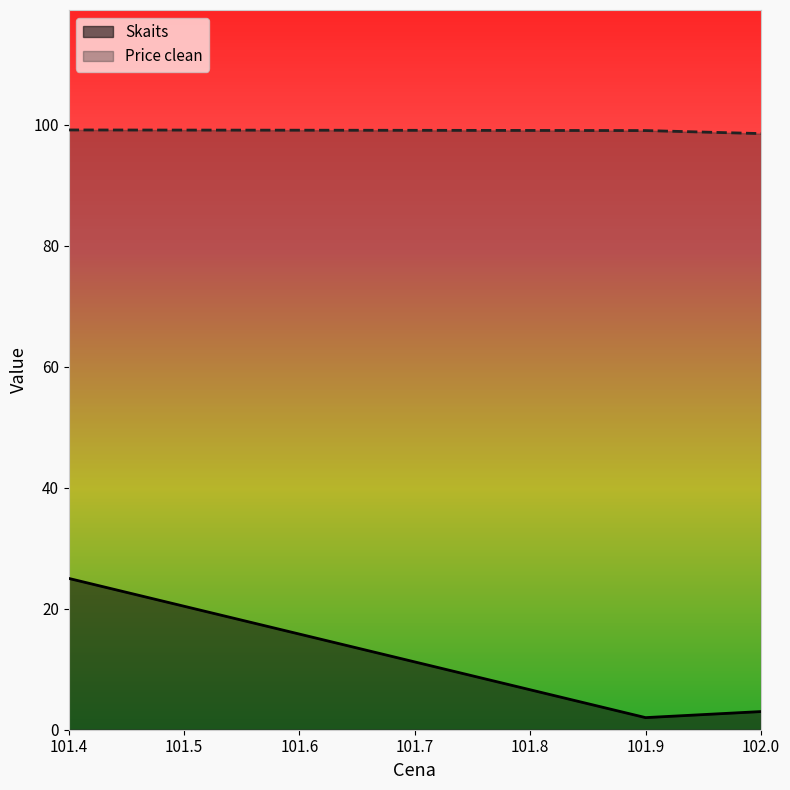

Rank the series by their average value, from highest to lowest.

Price clean, Skaits